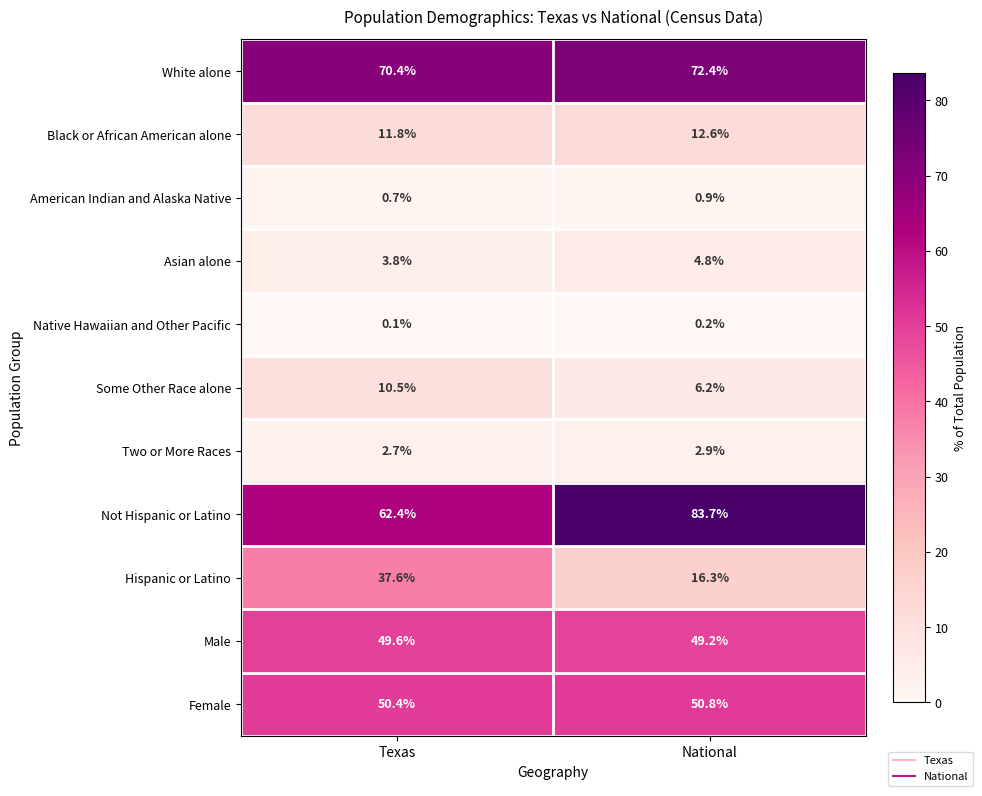

What is the difference between the Asian alone values at Texas and National?

1.0